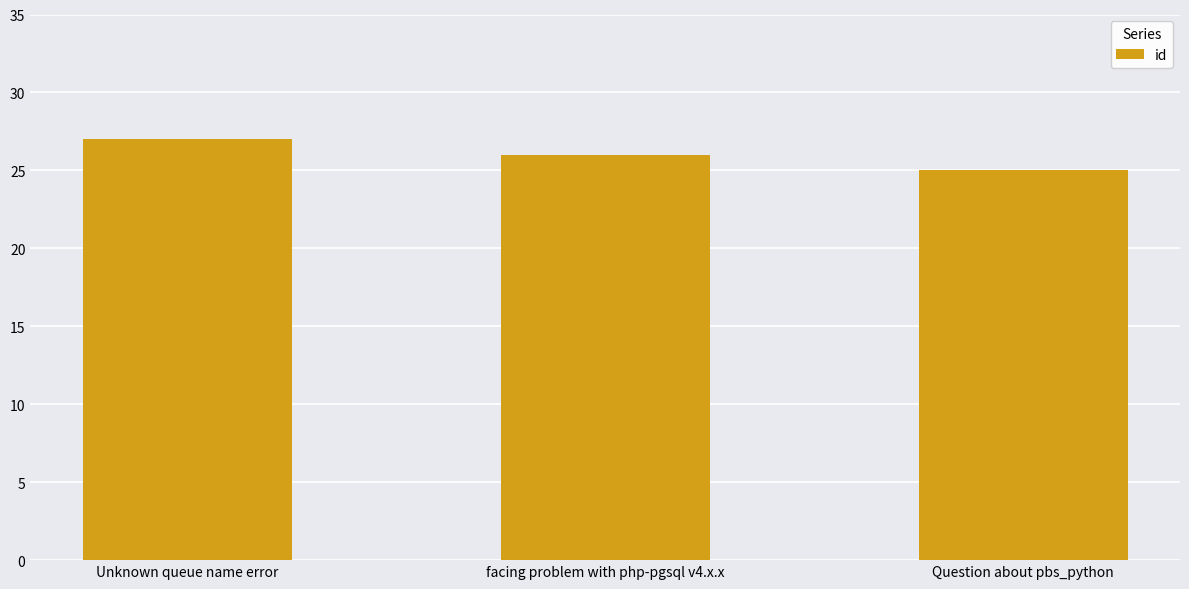

Approximately how many times larger is the value at Unknown queue name error compared to Question about pbs_python?

1.1